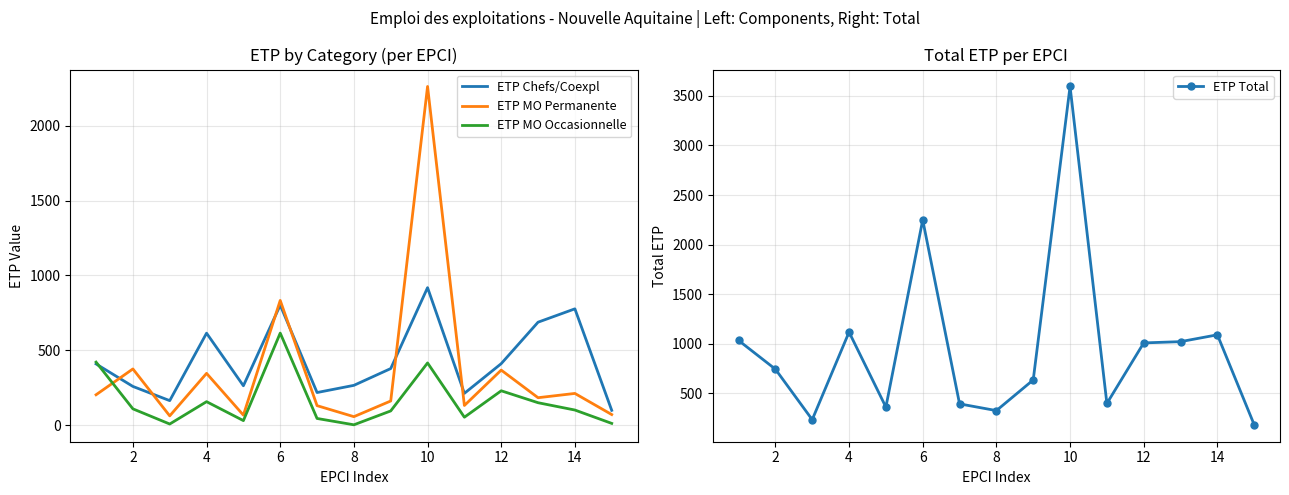

What is the value of the ETP MO Permanente point at the 15th from the left?

56.1